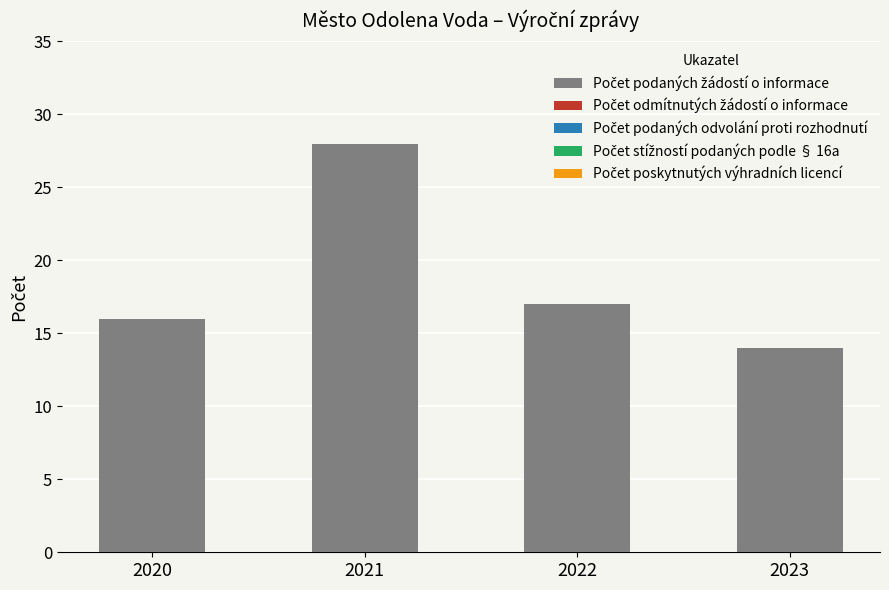

List the labels in order of value, largest first.

2021, 2022, 2020, 2023